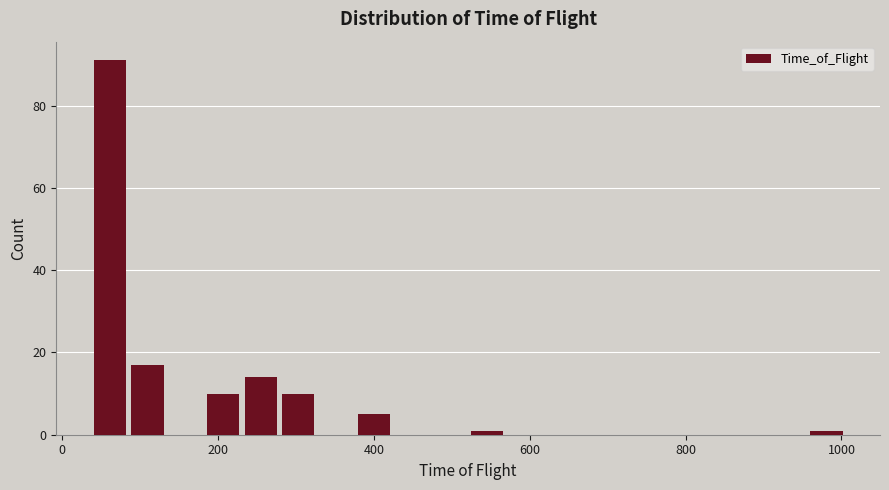

Read against the x-axis, roughly where is the centre of the tallest bar?

60